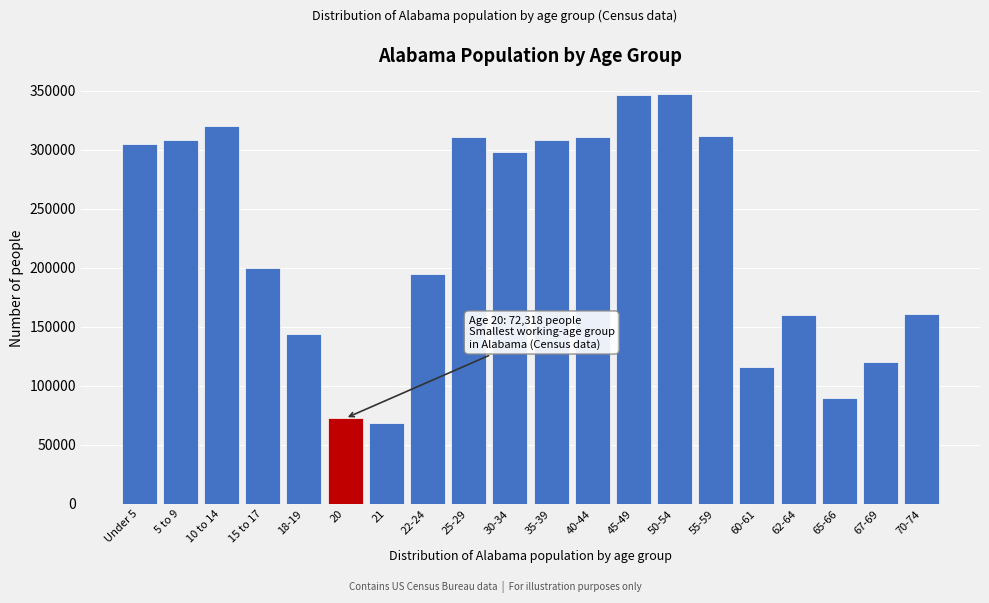

What is the value of the 10th bar from the left?

297888